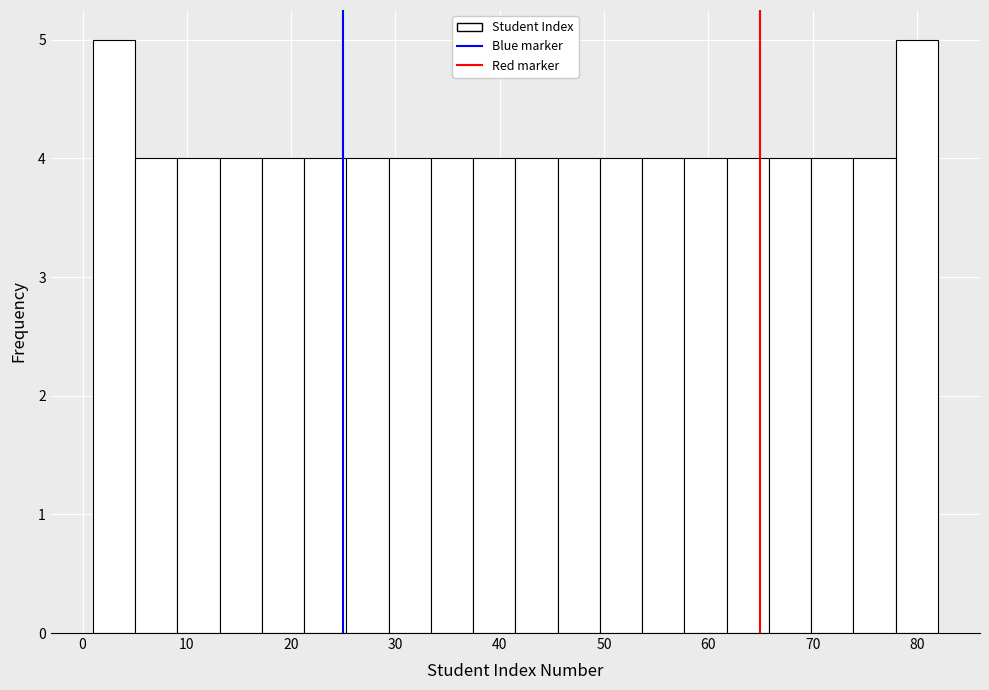

What is the height of the bar covering 70 to 74 on the x-axis? Neither the bar edges nor the heights are printed on the chart, so give them approximately, as read against the axes.

4